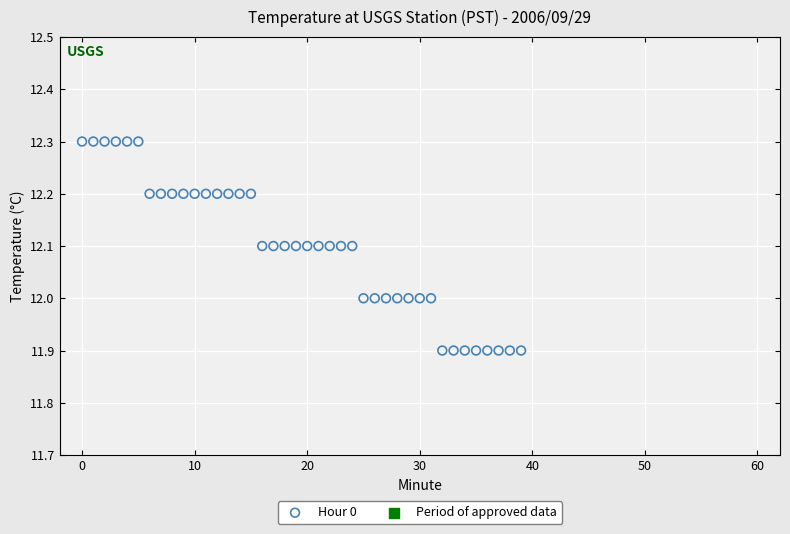

What is the range of Y values (max minus min)?

0.4